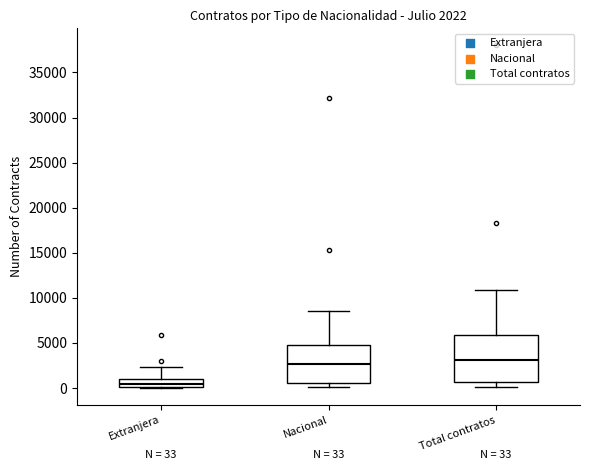

Which box is the tallest, from its lower edge to its upper edge?

Total contratos